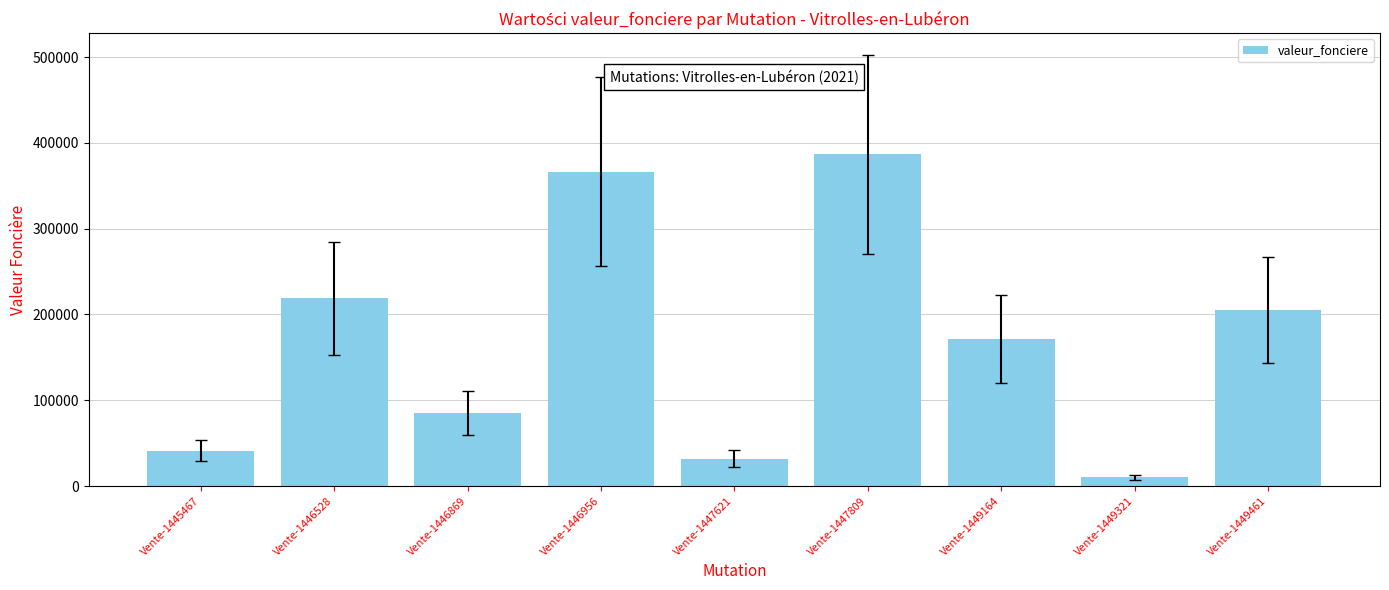

Is it true that the value at Vente-1445467 is 21341.6?

False